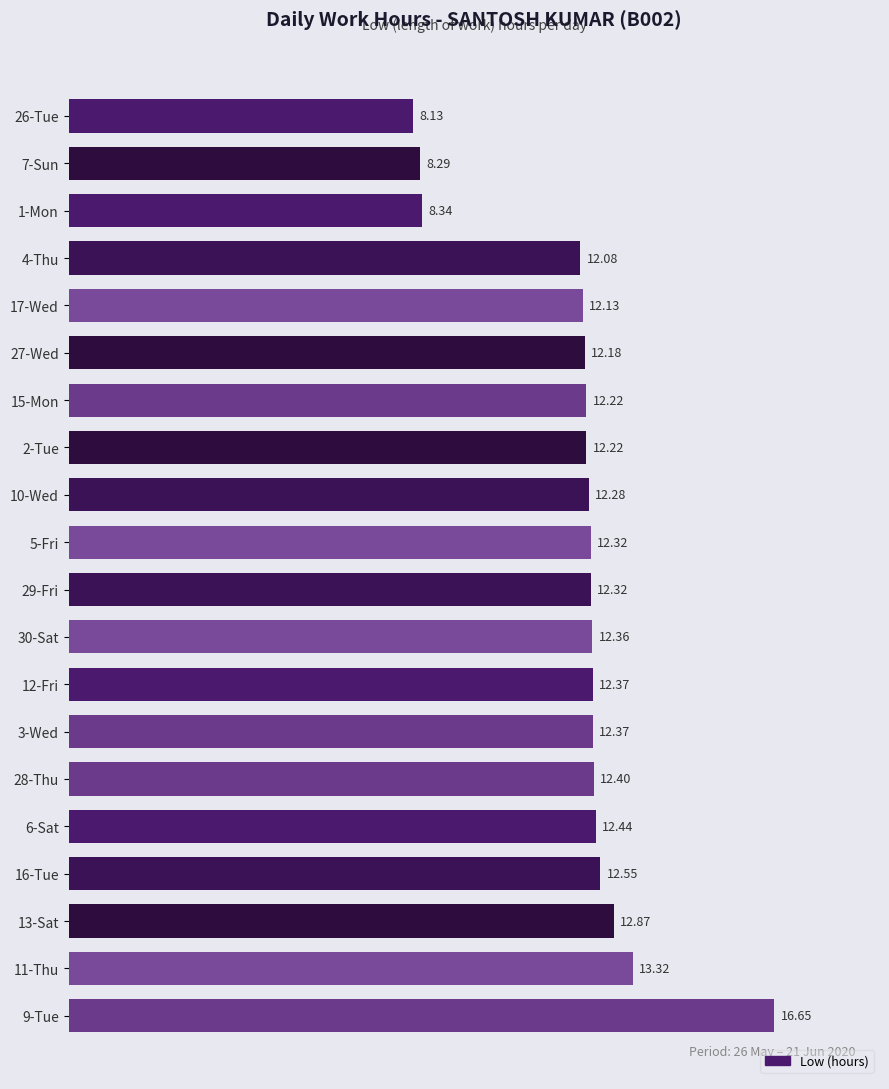

Does the chart contain stacked bars?

No